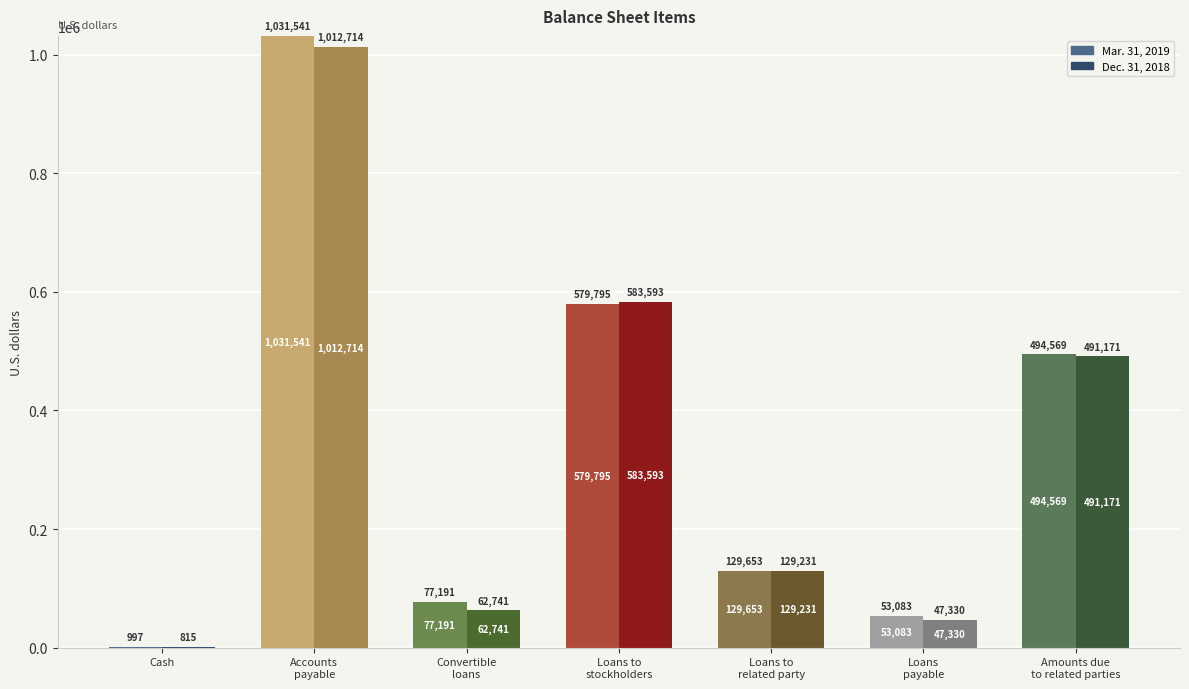

Which series has the widest spread of values?

Mar. 31, 2019